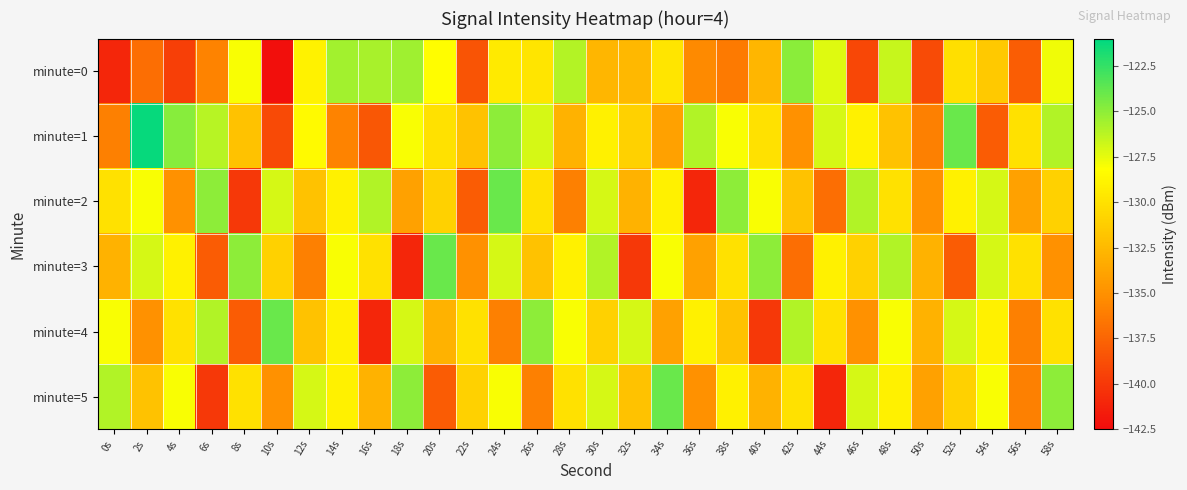

Reading right to left, transcribe all the data shown in this chart.

minute=0: 58s=-127.7	56s=-137.9	54s=-131.5	52s=-130.1	50s=-138.9	48s=-126.6	46s=-139.2	44s=-127.3	42s=-124.9	40s=-132.7	38s=-136.3	36s=-135.4	34s=-129.8	32s=-132.6	30s=-132.7	28s=-126.1	26s=-129.8	24s=-129.5	22s=-138.4	20s=-128.2	18s=-125.5	16s=-125.8	14s=-125.6	12s=-128.9	10s=-142.3	8s=-128.0	6s=-135.8	4s=-139.6	2s=-137.0	0s=-141.0
minute=1: 58s=-126.0	56s=-130.0	54s=-138.0	52s=-124.0	50s=-136.0	48s=-132.0	46s=-129.0	44s=-127.0	42s=-135.0	40s=-130.0	38s=-128.0	36s=-126.0	34s=-134.0	32s=-131.0	30s=-129.0	28s=-133.0	26s=-127.0	24s=-125.0	22s=-132.0	20s=-130.0	18s=-128.0	16s=-138.3	14s=-135.9	12s=-128.5	10s=-139.1	8s=-131.9	6s=-126.1	4s=-124.8	2s=-121.2	0s=-136.0
minute=2: 58s=-131.0	56s=-134.0	54s=-127.0	52s=-129.0	50s=-135.0	48s=-130.0	46s=-126.0	44s=-137.0	42s=-132.0	40s=-128.0	38s=-125.0	36s=-141.0	34s=-129.0	32s=-133.0	30s=-127.0	28s=-136.0	26s=-130.0	24s=-124.0	22s=-138.0	20s=-131.0	18s=-134.0	16s=-126.0	14s=-129.0	12s=-132.0	10s=-127.0	8s=-140.0	6s=-125.0	4s=-135.0	2s=-128.0	0s=-130.0
minute=3: 58s=-135.0	56s=-130.0	54s=-127.0	52s=-138.0	50s=-133.0	48s=-126.0	46s=-131.0	44s=-129.0	42s=-137.0	40s=-125.0	38s=-130.0	36s=-134.0	34s=-128.0	32s=-140.0	30s=-126.0	28s=-129.0	26s=-132.0	24s=-127.0	22s=-135.0	20s=-124.0	18s=-141.0	16s=-130.0	14s=-128.0	12s=-136.0	10s=-131.0	8s=-125.0	6s=-138.0	4s=-129.0	2s=-127.0	0s=-133.0
minute=4: 58s=-130.0	56s=-136.0	54s=-129.0	52s=-127.0	50s=-133.0	48s=-128.0	46s=-135.0	44s=-130.0	42s=-126.0	40s=-140.0	38s=-132.0	36s=-129.0	34s=-134.0	32s=-127.0	30s=-131.0	28s=-128.0	26s=-125.0	24s=-136.0	22s=-130.0	20s=-133.0	18s=-127.0	16s=-141.0	14s=-129.0	12s=-132.0	10s=-124.0	8s=-138.0	6s=-126.0	4s=-130.0	2s=-135.0	0s=-128.0
minute=5: 58s=-125.0	56s=-136.0	54s=-128.0	52s=-131.0	50s=-134.0	48s=-129.0	46s=-127.0	44s=-141.0	42s=-130.0	40s=-133.0	38s=-129.0	36s=-135.0	34s=-124.0	32s=-132.0	30s=-127.0	28s=-130.0	26s=-136.0	24s=-128.0	22s=-131.0	20s=-138.0	18s=-125.0	16s=-133.0	14s=-129.0	12s=-127.0	10s=-135.0	8s=-130.0	6s=-140.0	4s=-128.0	2s=-132.0	0s=-126.0